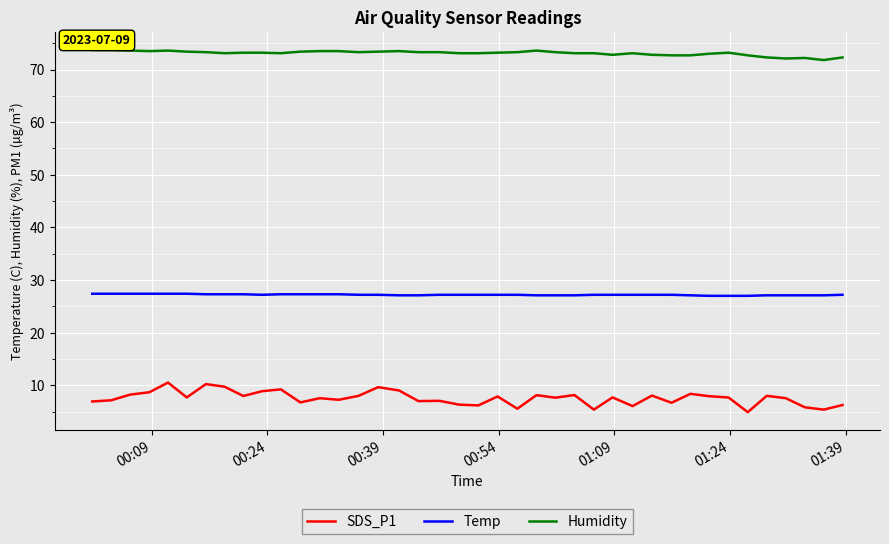

Which series has the widest spread of values?

SDS_P1